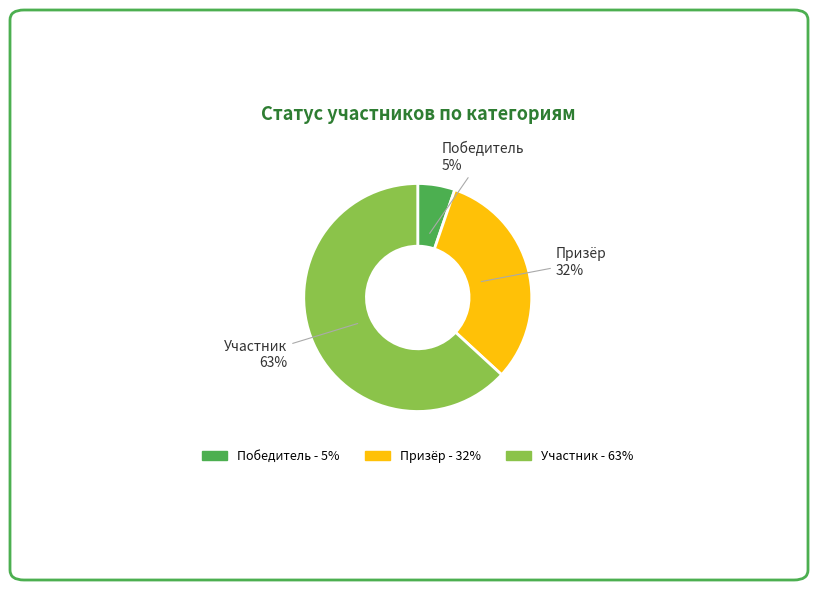

True or false: Победитель accounts for 1% of the total.

False